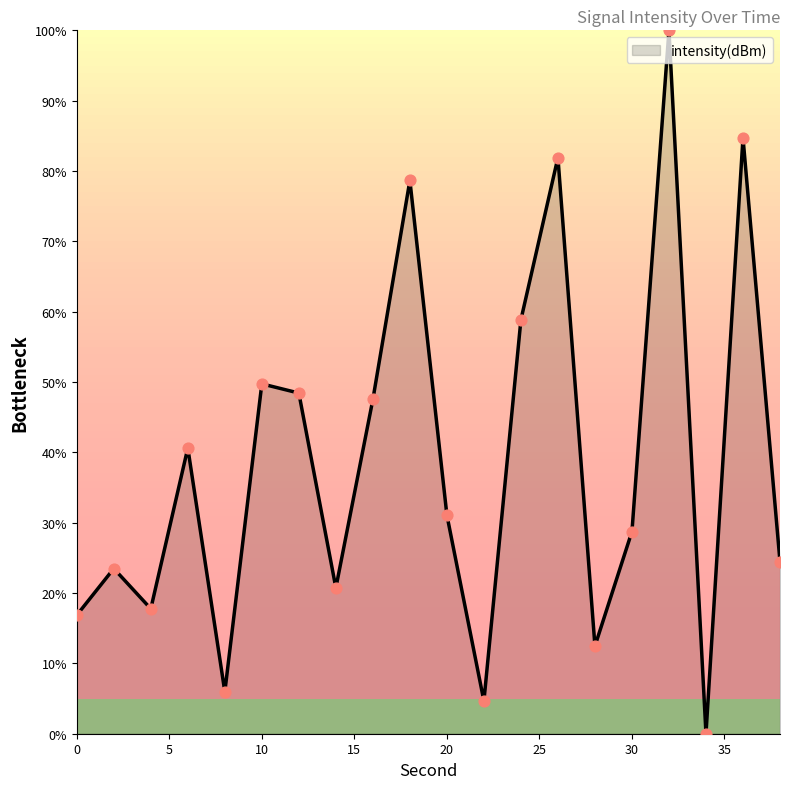

How many lines are shown in the chart?

1